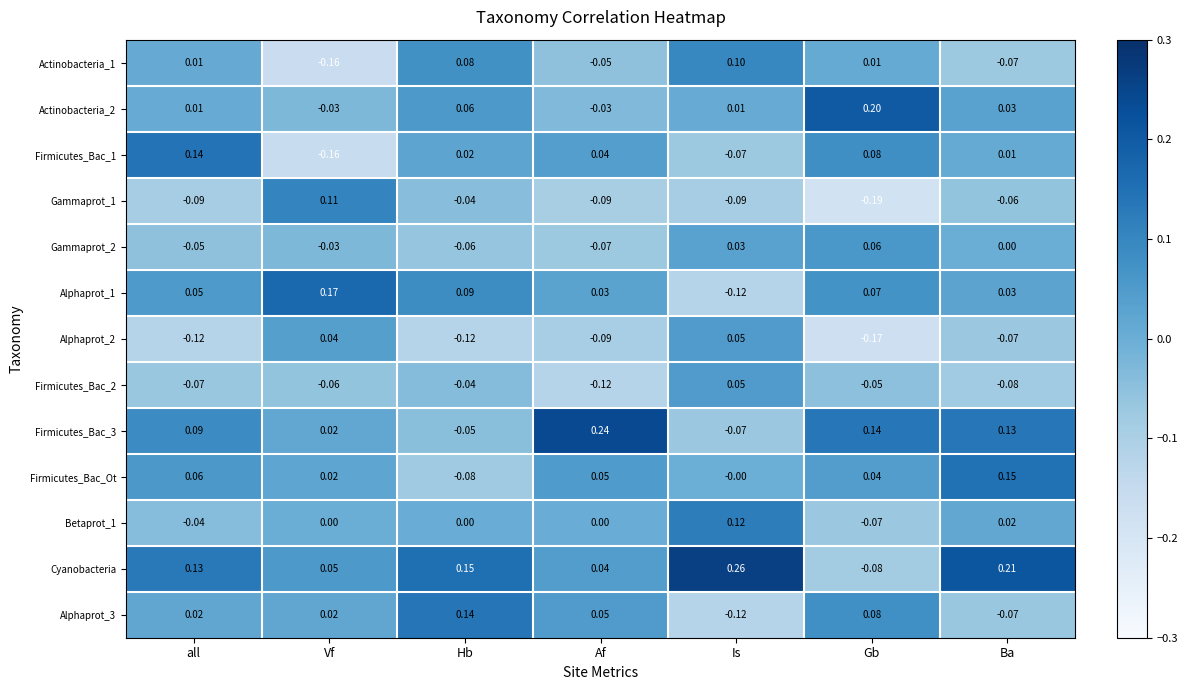

At which label is Firmicutes_Bac_3 closest to 0?

Vf